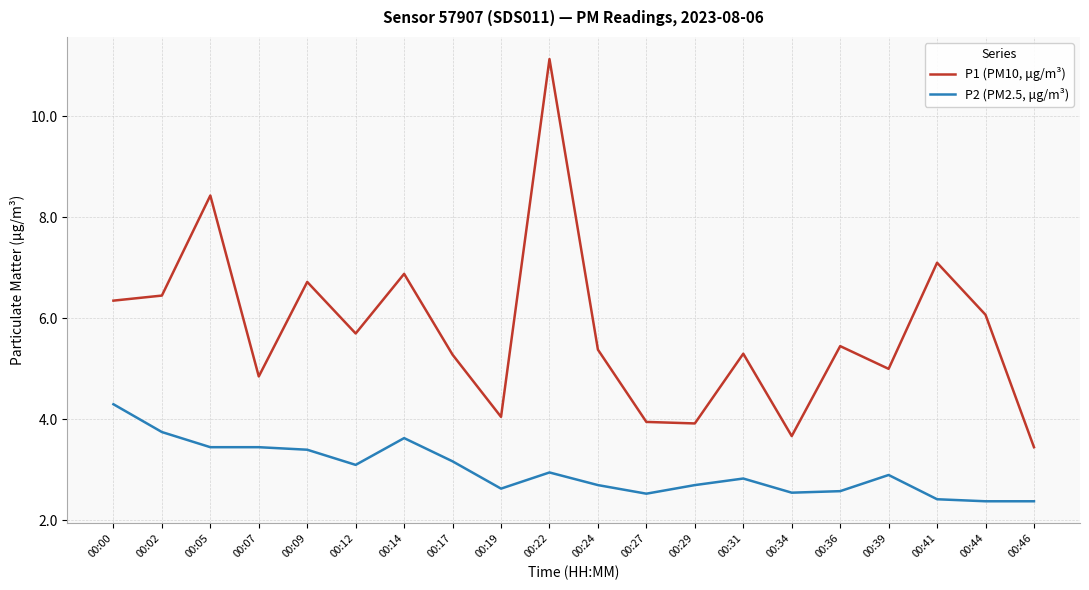

True or false: P2 (PM2.5, μg/m³) has more than 0 points higher than both neighbors.

True